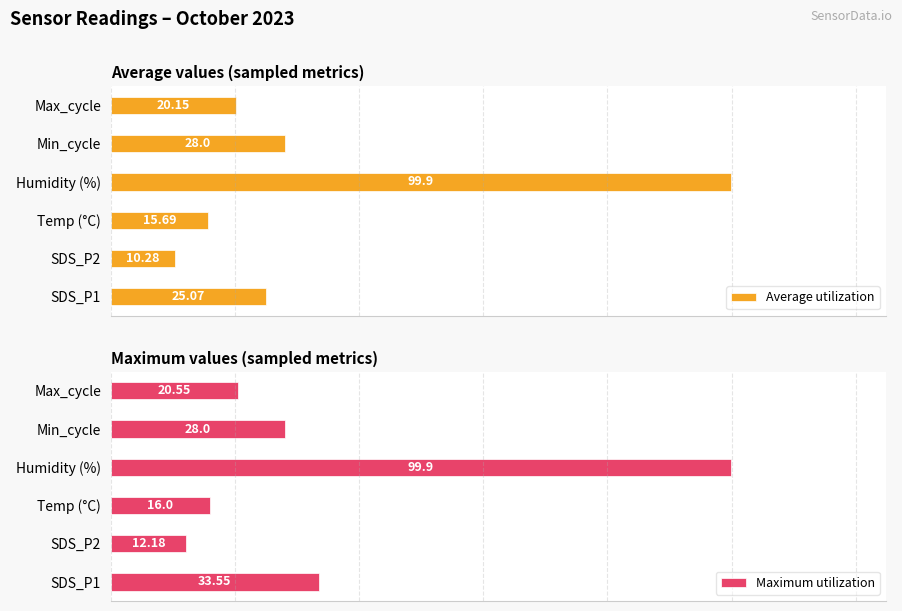

List the labels in order of Average utilization value, largest first.

Humidity (%), Min_cycle, SDS_P1, Max_cycle, Temp (°C), SDS_P2